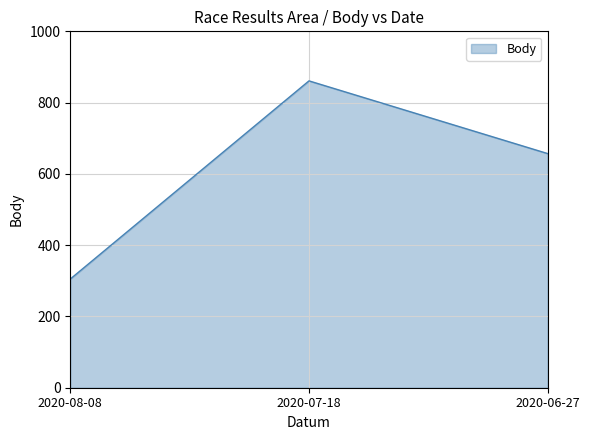

Approximately how many times larger is the value at 2020-07-18 compared to 2020-08-08?

2.8